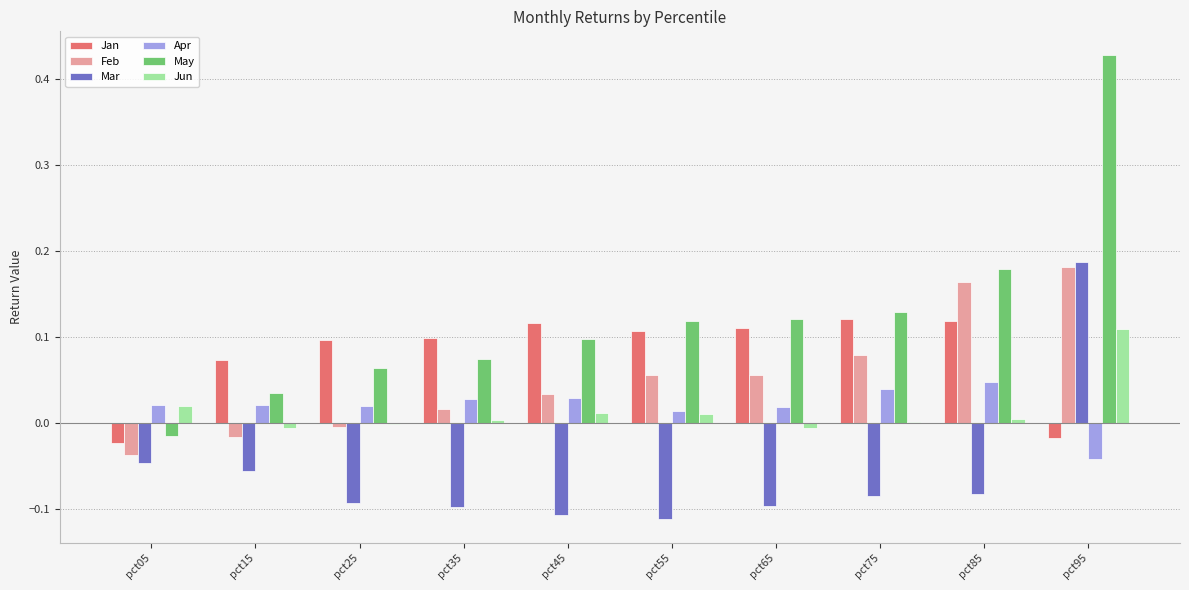

Is the value of Mar at pct65 greater than the value of Feb at pct45?

No